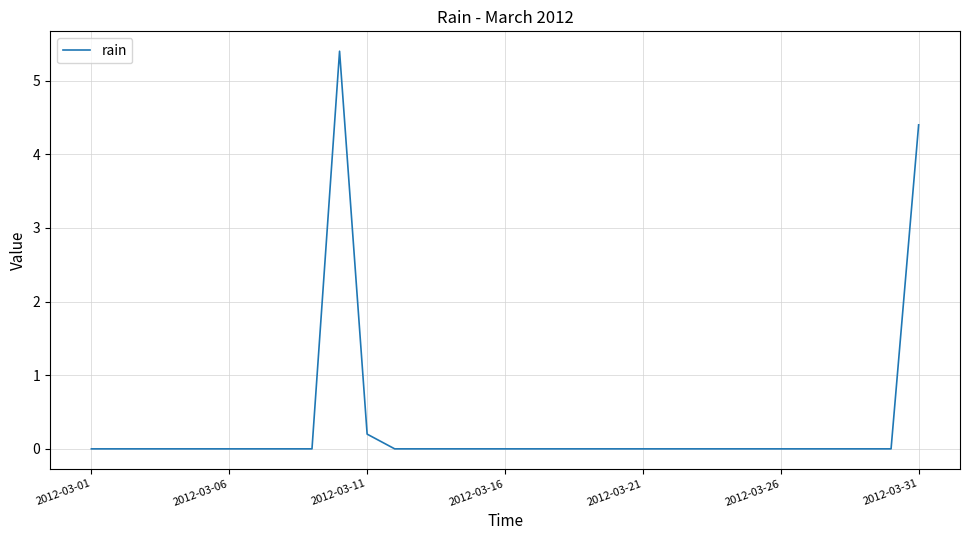

How many lines are shown in the chart?

1